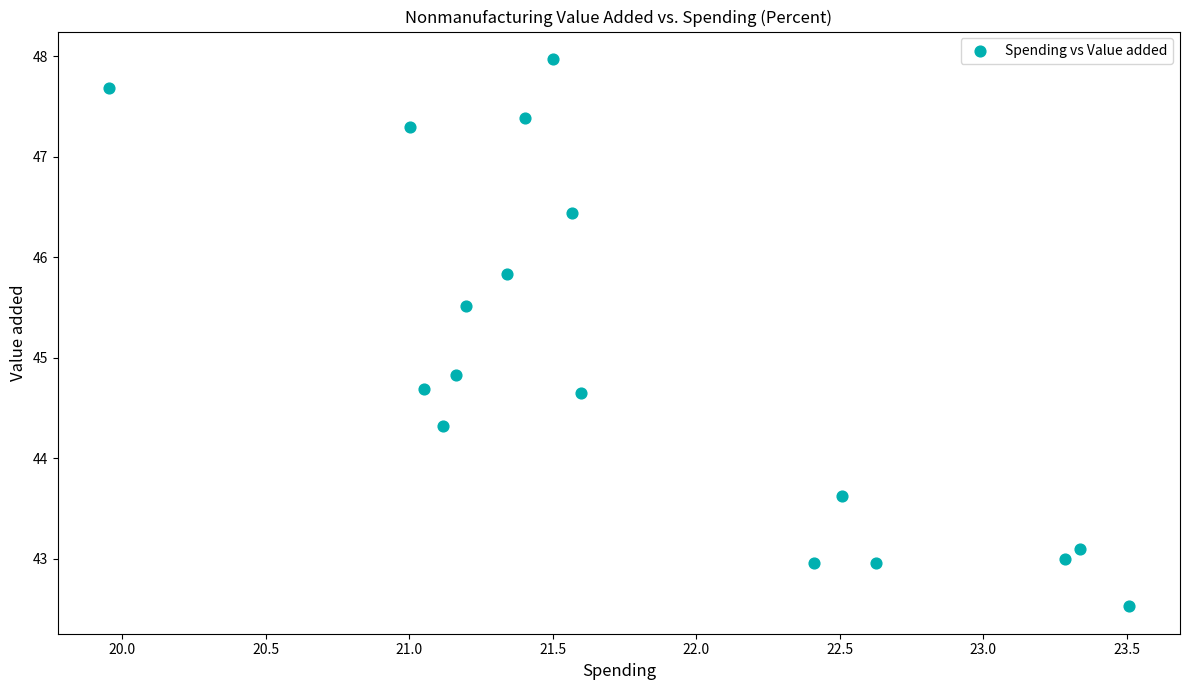

What is the range of X values (max minus min)?

3.6